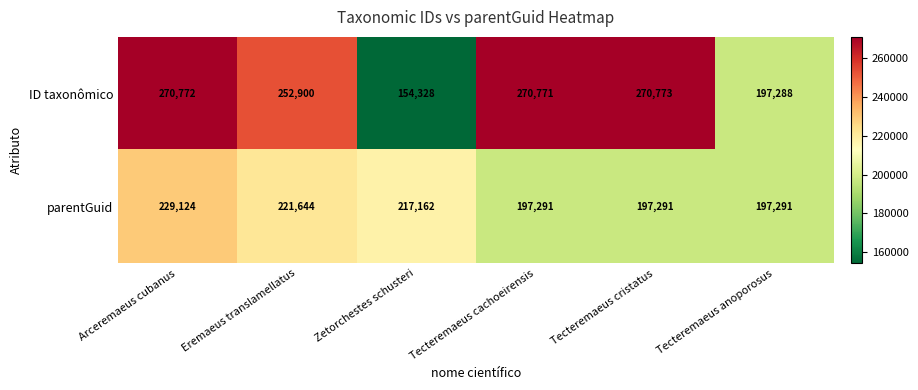

What is the difference between the maximum and minimum values in the ID taxonômico series?

116445